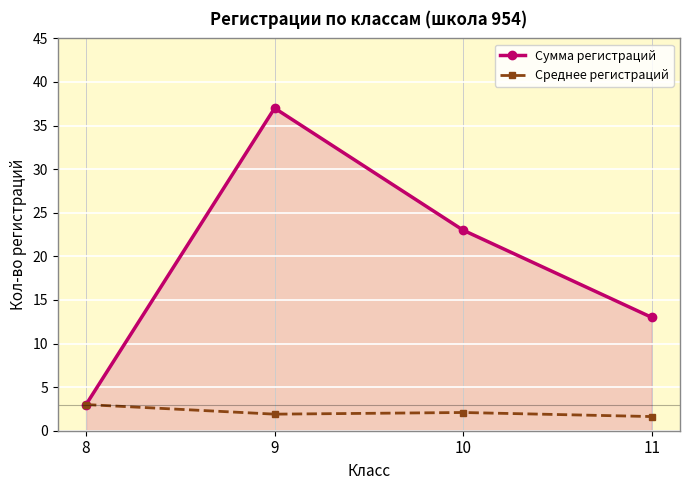

Is the value of Сумма регистраций at 9 greater than the value of Среднее регистраций at 10?

Yes